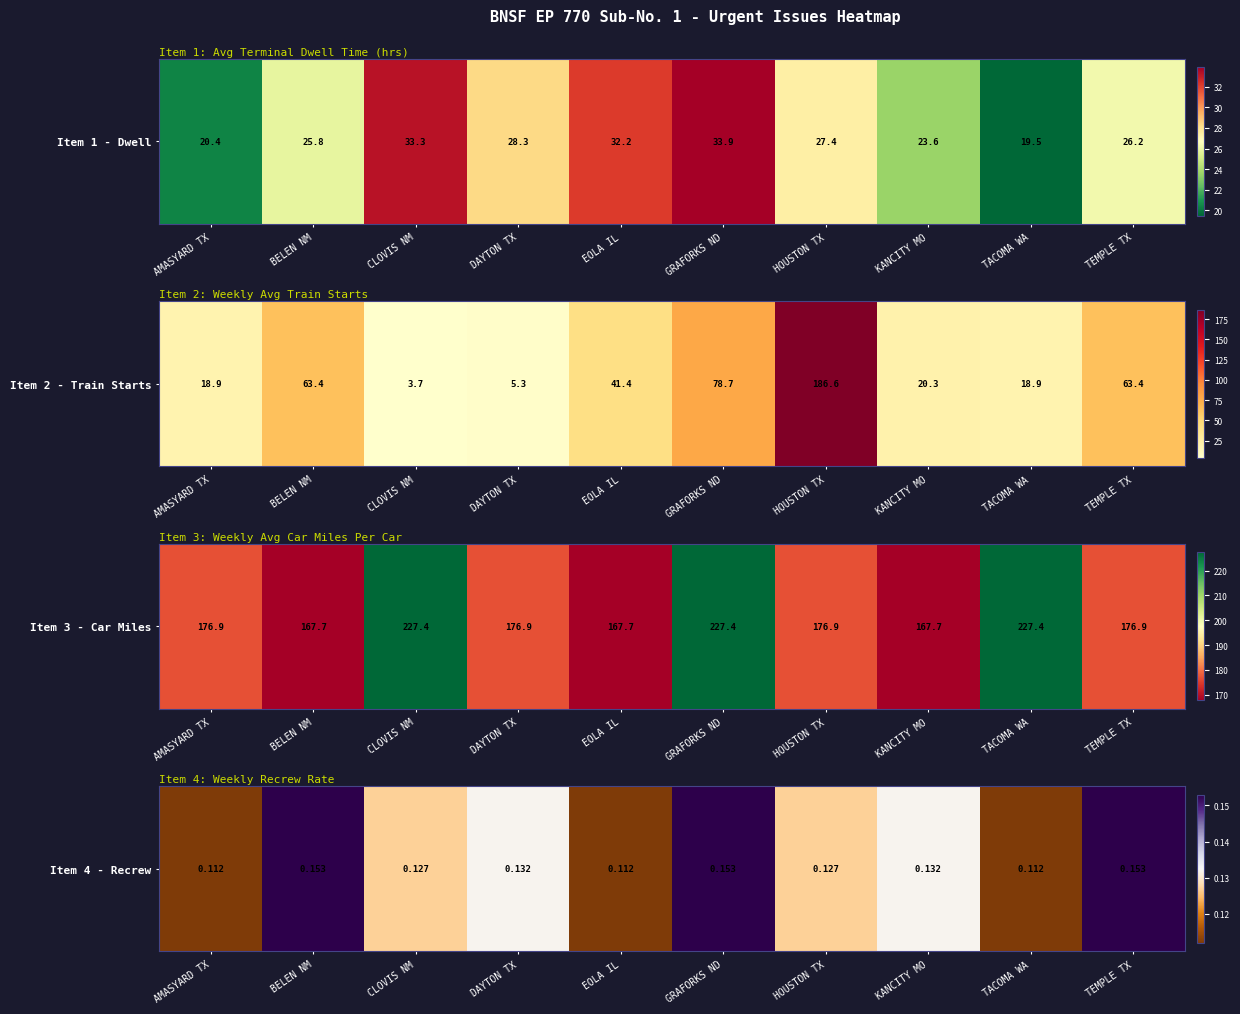

Which has a higher value, BELEN NM or TEMPLE TX?

BELEN NM